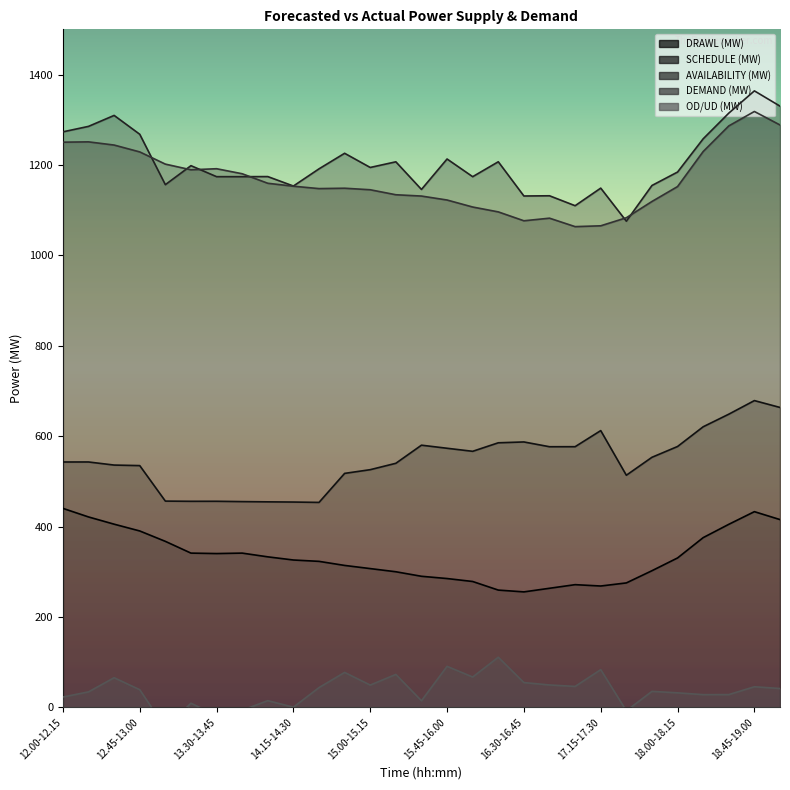

At which label does AVAILABILITY (MW) first exceed 1191?

12.00-12.15